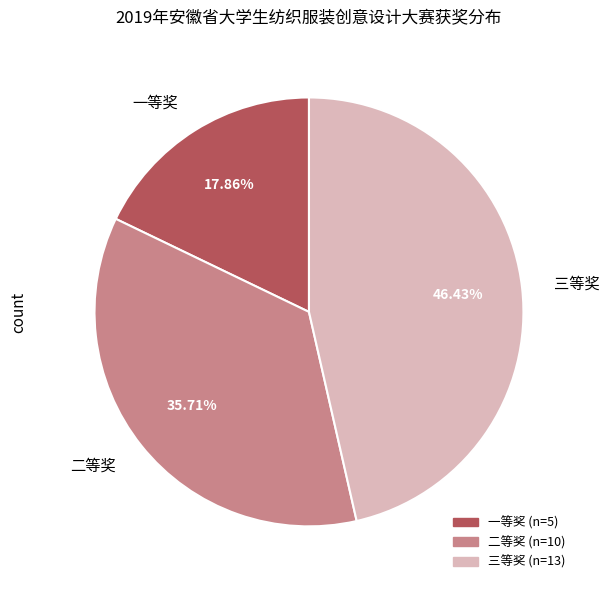

To the nearest percent, what is the difference between the 三等奖 and 二等奖 slice percentages?

11%